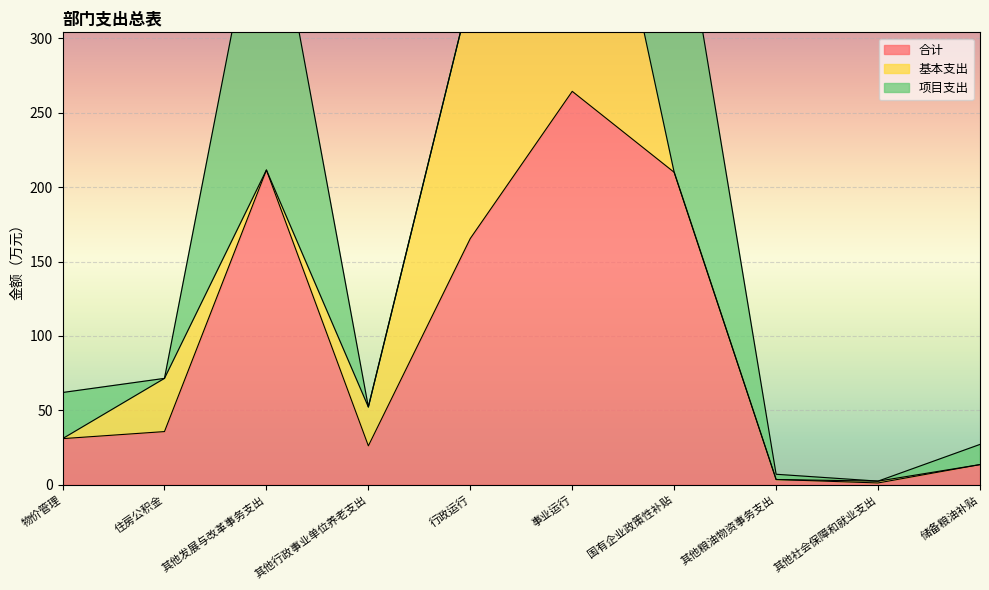

What is the value of the 基本支出 point at the 4th from the left?

26.1